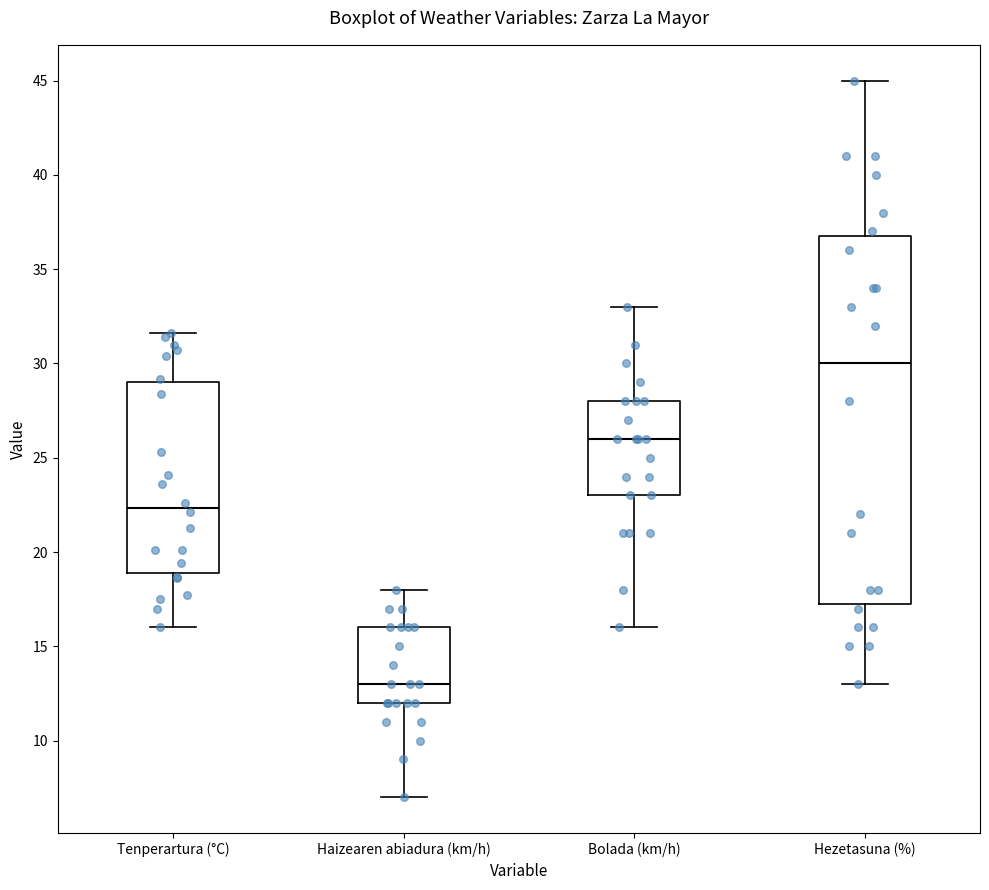

Which box's median line is the lowest?

Haizearen abiadura (km/h)